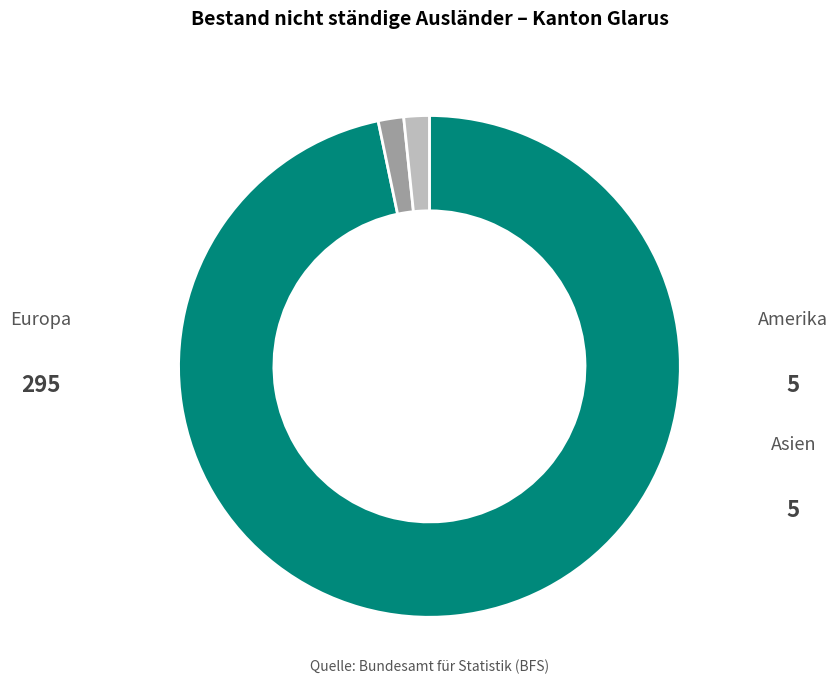

Does any single category account for the majority?

Yes